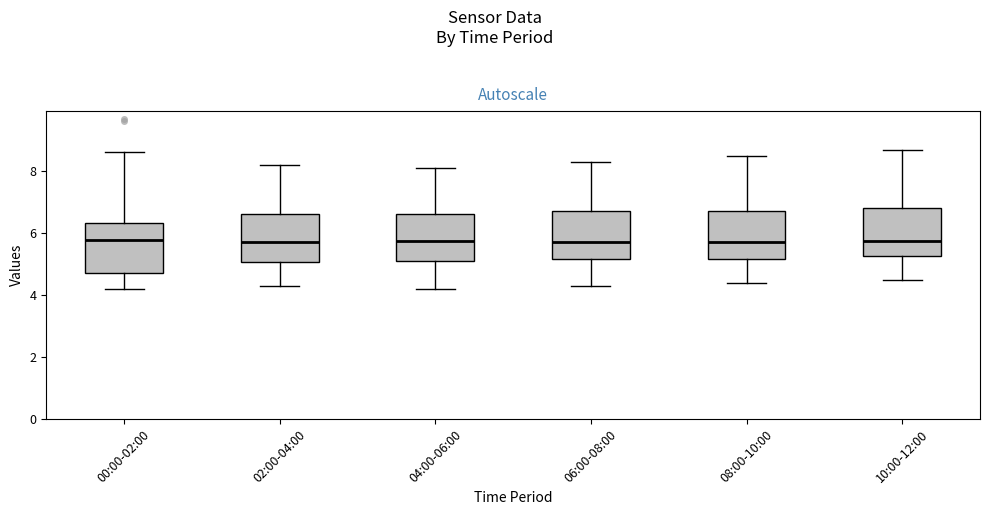

Where does the upper whisker of the box for 08:00-10:00 end on the y-axis? The values are not printed on the chart, so give them approximately, as read against the axis.

8.6